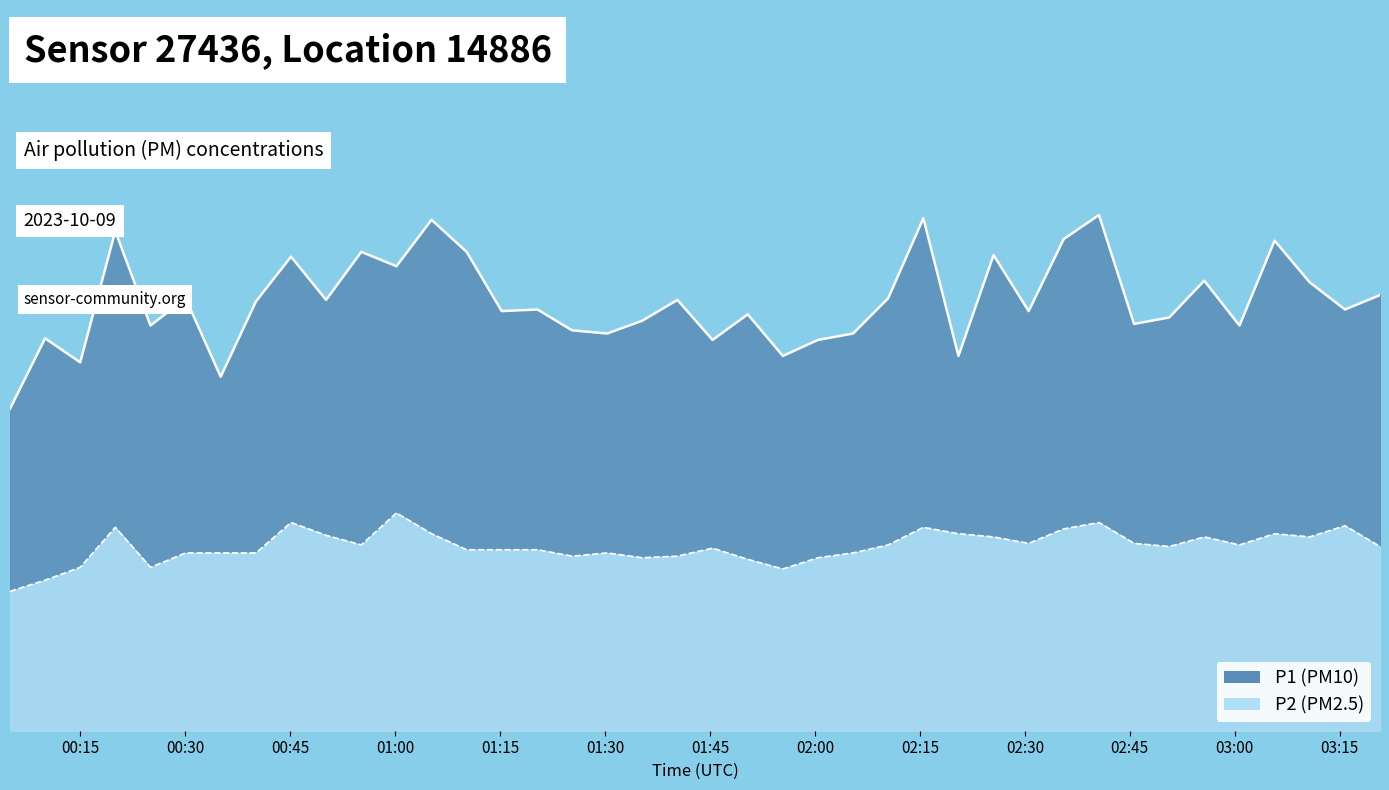

Which has a higher value, 2023-10-09T02:35:34 or 2023-10-09T01:15:14?

2023-10-09T02:35:34